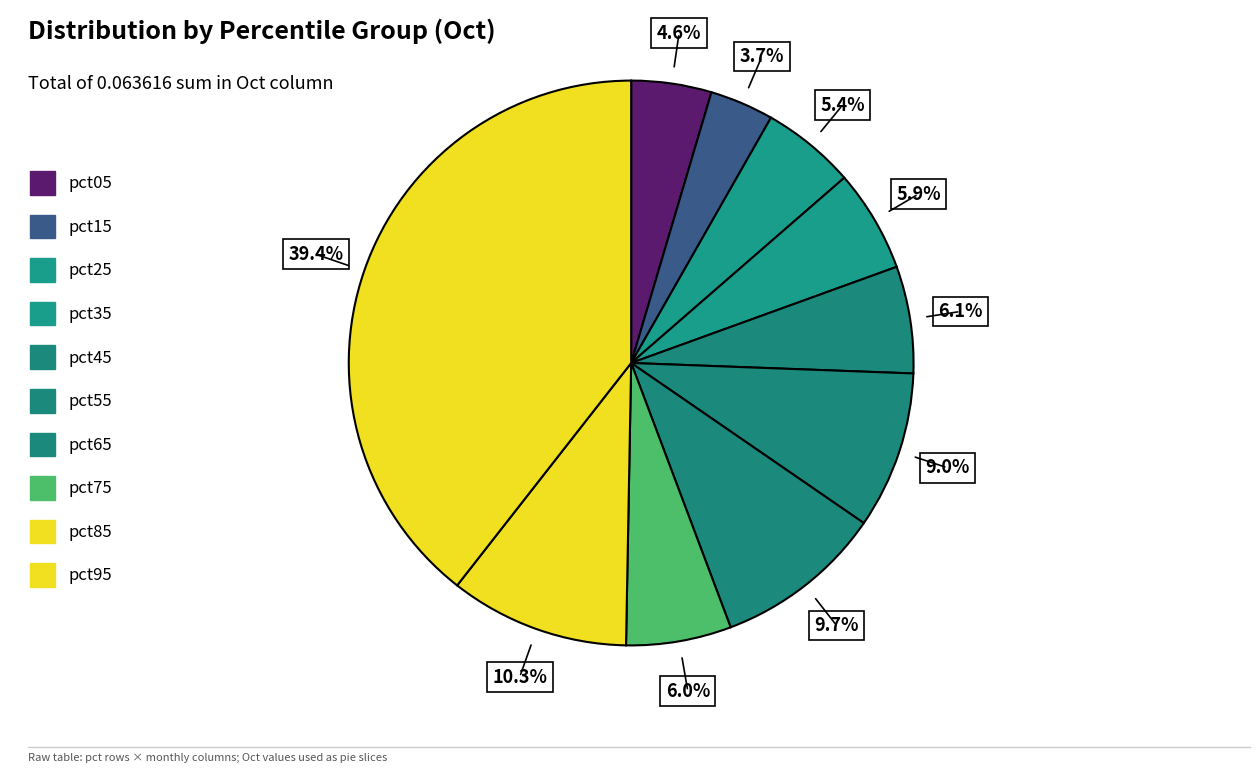

Is there a majority slice in this chart?

No